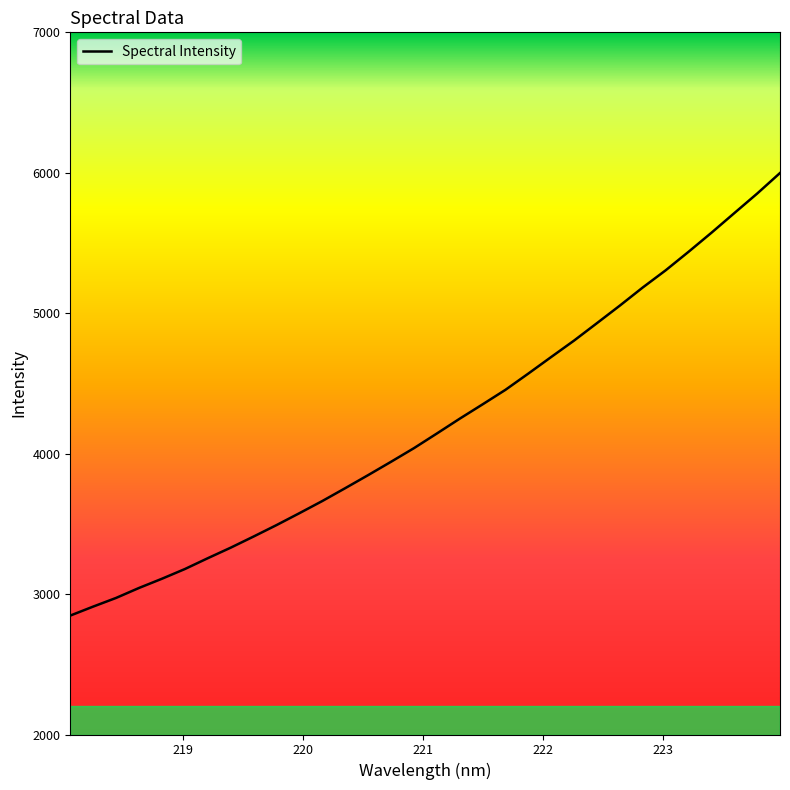

What is the minimum value shown in the chart?

2846.8